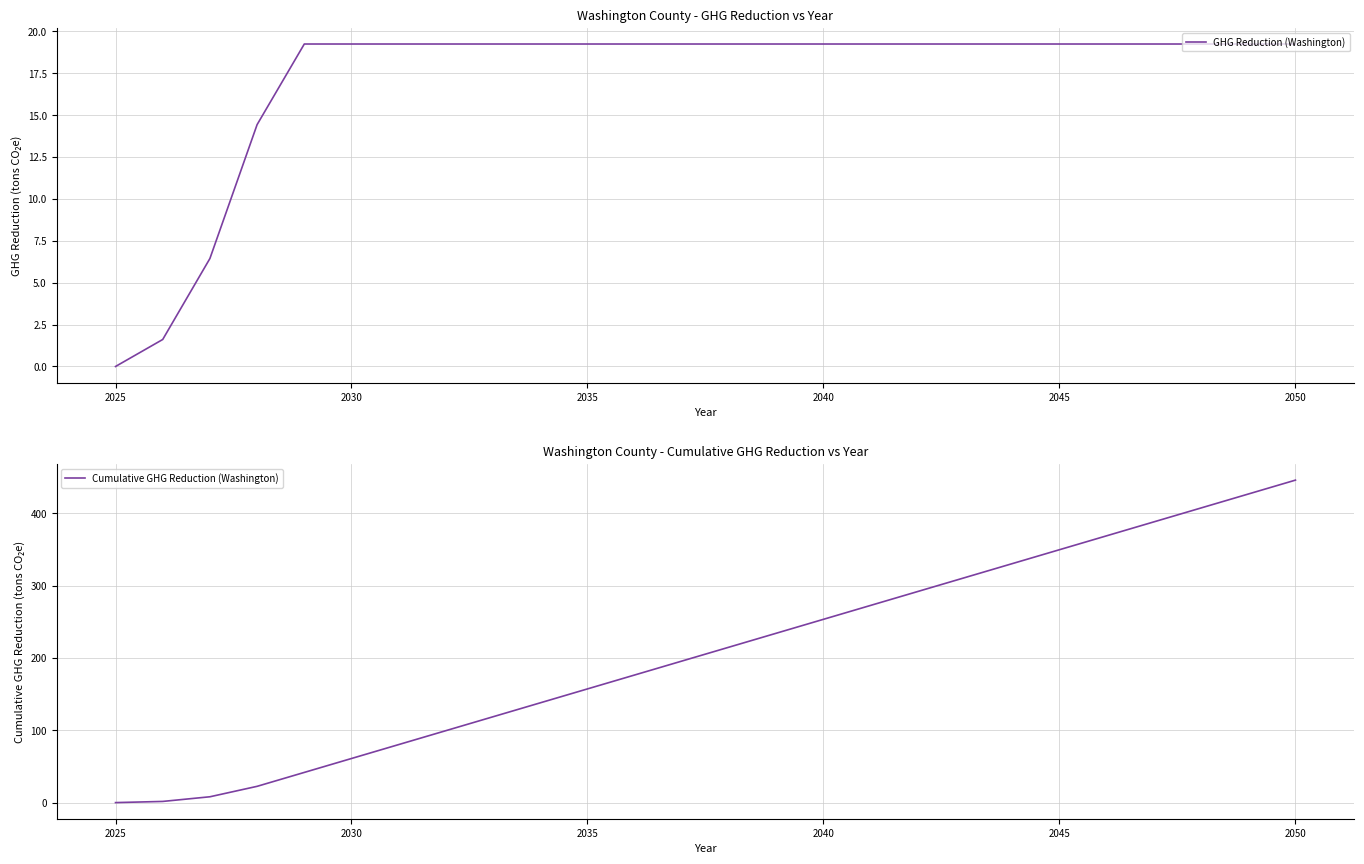

How many values in Cumulative GHG Reduction (Washington) are above zero?

25